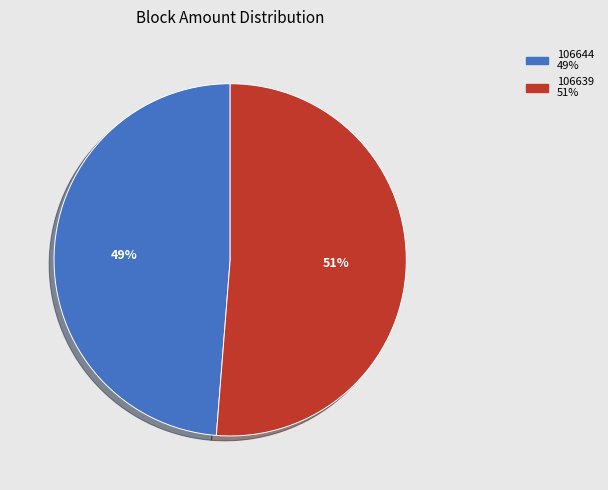

To the nearest percent, what is the combined percentage of 106644 and 106639?

100%